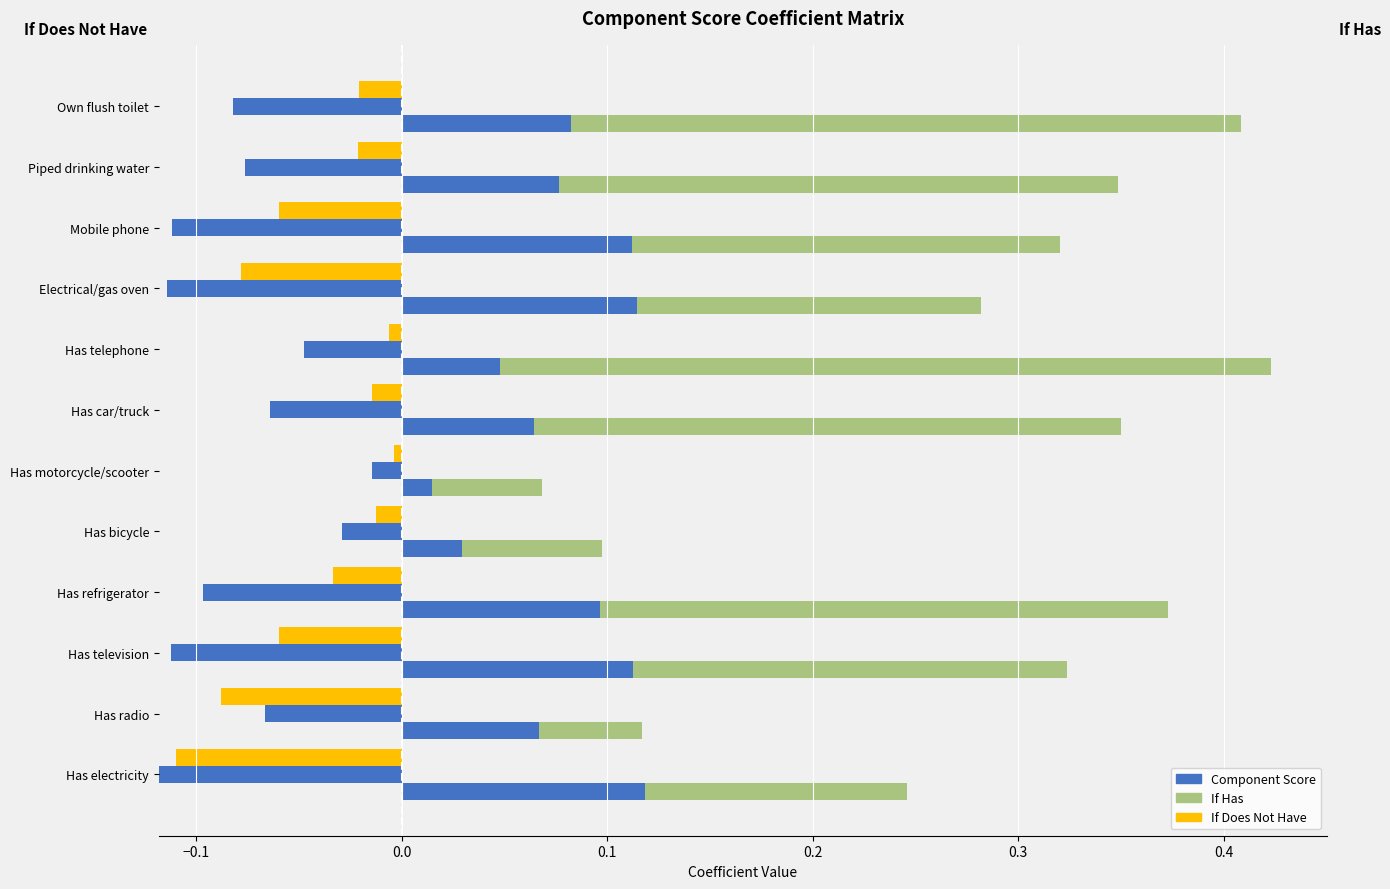

Read the If Does Not Have value at Has radio.

0.1